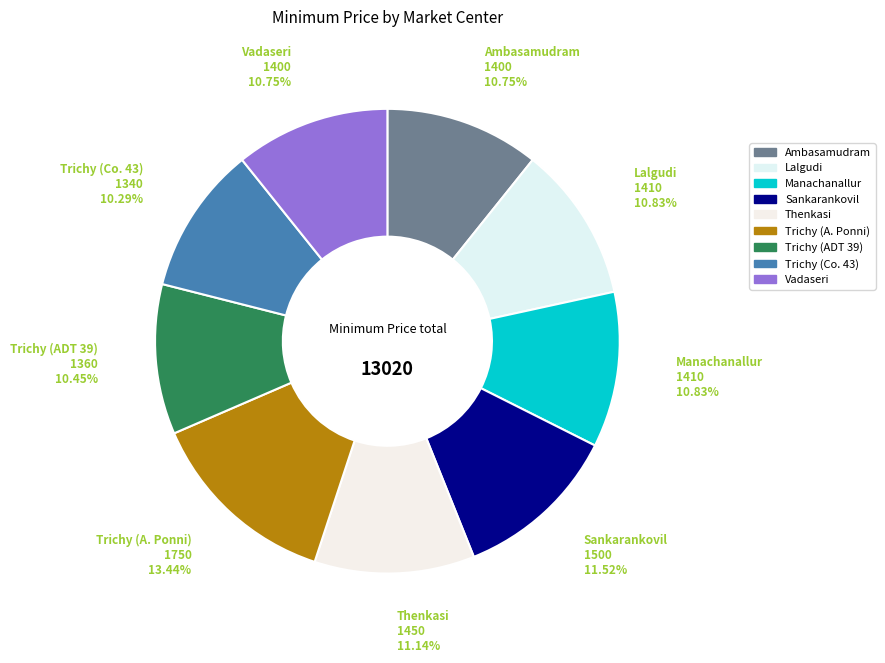

To the nearest percent, what percentage of the pie is Trichy (Co. 43)?

10%